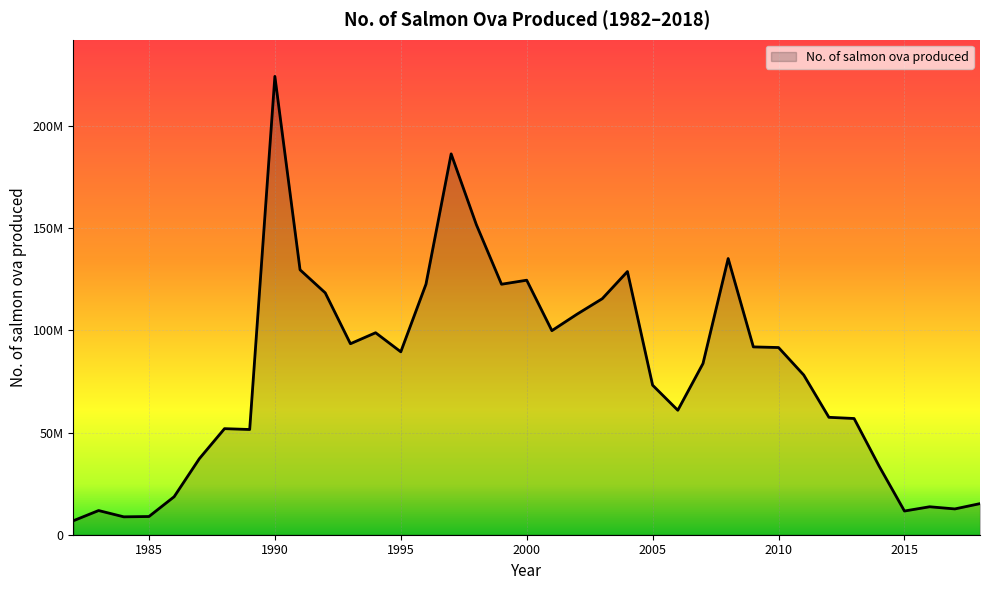

What is the difference between the maximum and second lowest values?

215656000